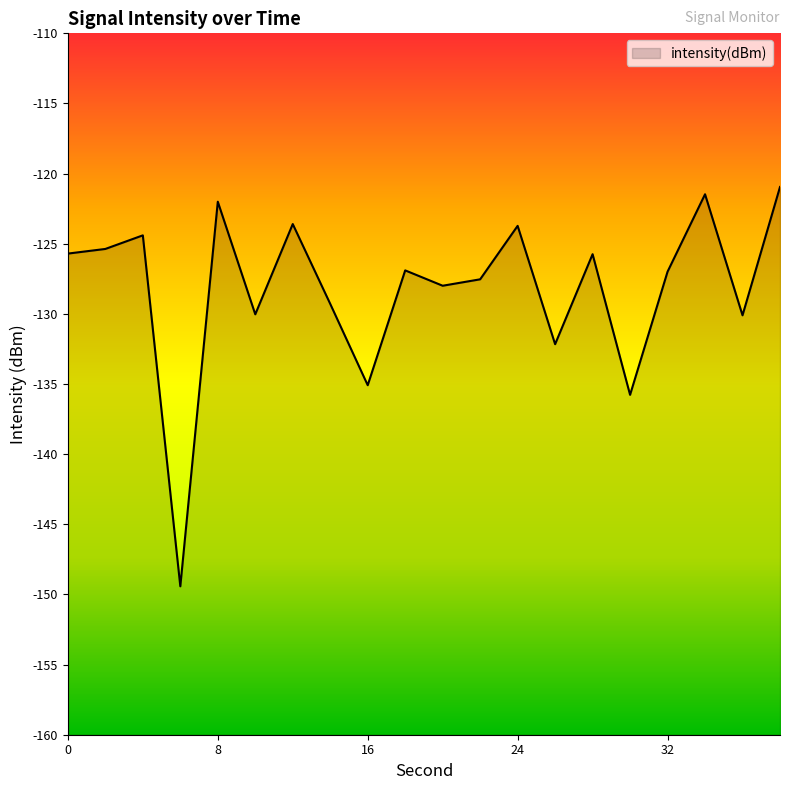

How many categories are shown in the chart?

20